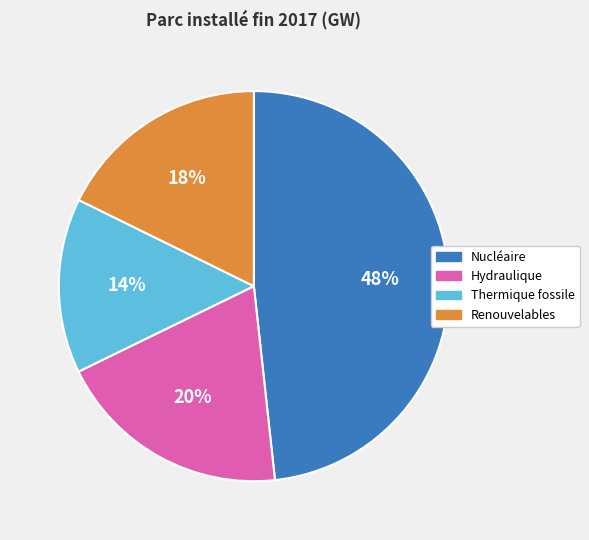

Which category has the biggest portion of the pie?

Nucléaire